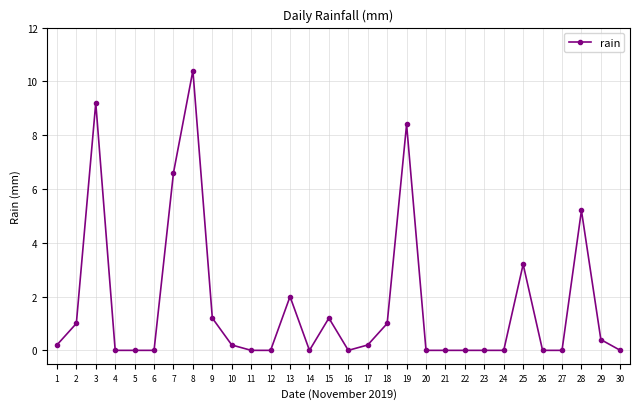

Reading right to left, list all the values displayed in this chart.

30=0.0	29=0.4	28=5.2	27=0.0	26=0.0	25=3.2	24=0.0	23=0.0	22=0.0	21=0.0	20=0.0	19=8.4	18=1.0	17=0.2	16=0.0	15=1.2	14=0.0	13=2.0	12=0.0	11=0.0	10=0.2	9=1.2	8=10.4	7=6.6	6=0.0	5=0.0	4=0.0	3=9.2	2=1.0	1=0.2